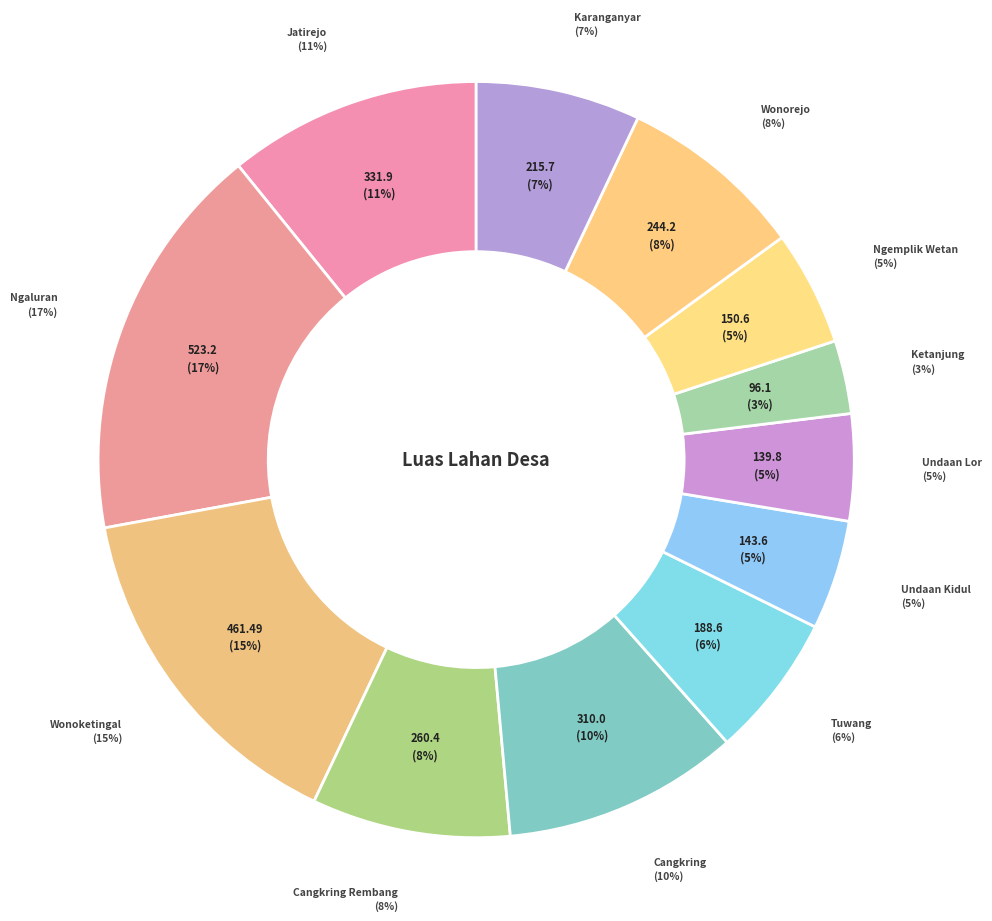

How many slices are in this pie chart?

12